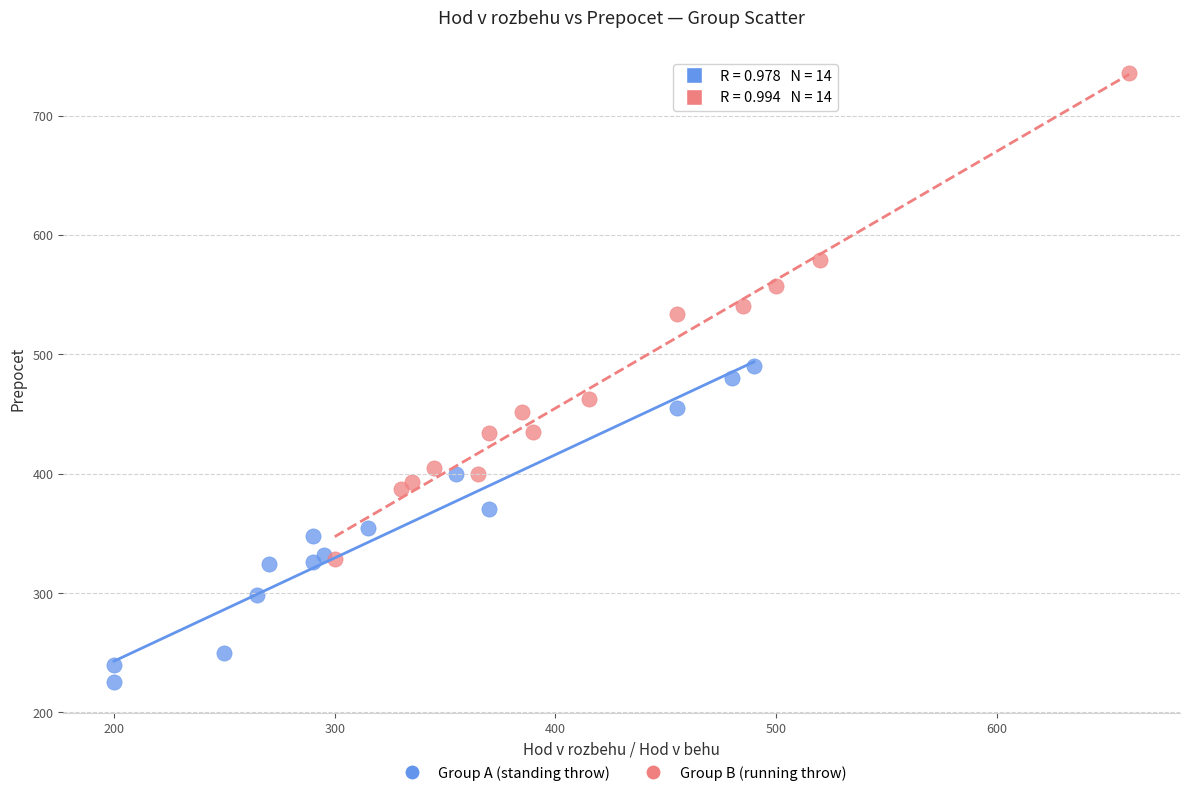

Which series contains the lowest Y value?

Group A (standing throw)